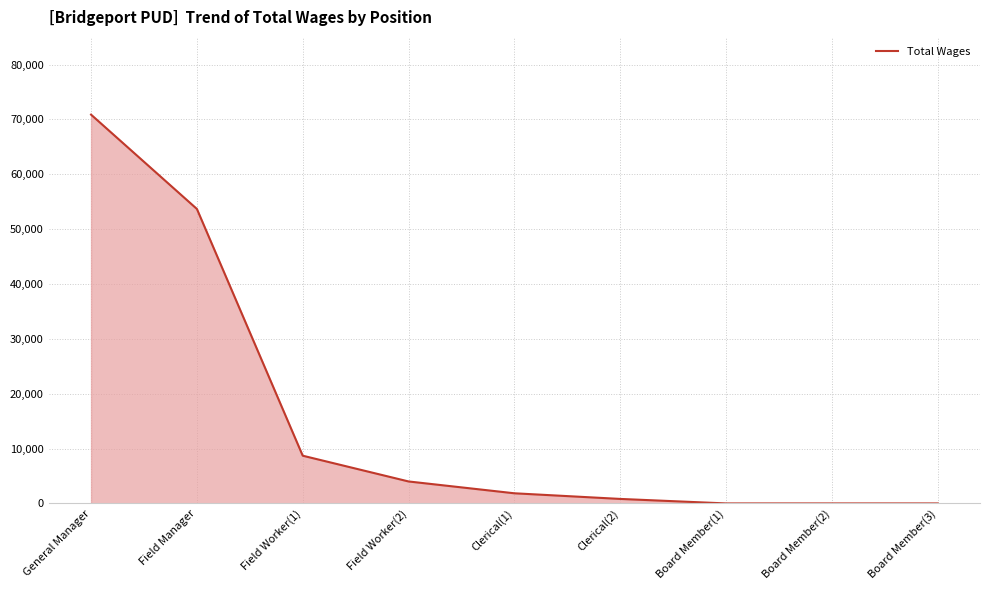

Reading right to left, list all the values displayed in this chart.

0	0	0	820	1848	4004	8700	53680	70871